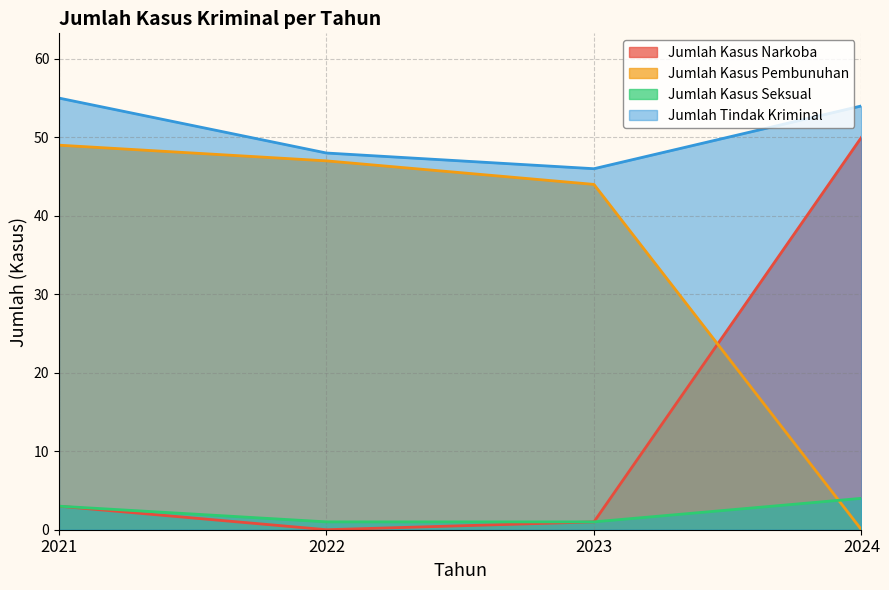

Rank the series by their average value, from lowest to highest.

Jumlah Kasus Seksual, Jumlah Kasus Narkoba, Jumlah Kasus Pembunuhan, Jumlah Tindak Kriminal